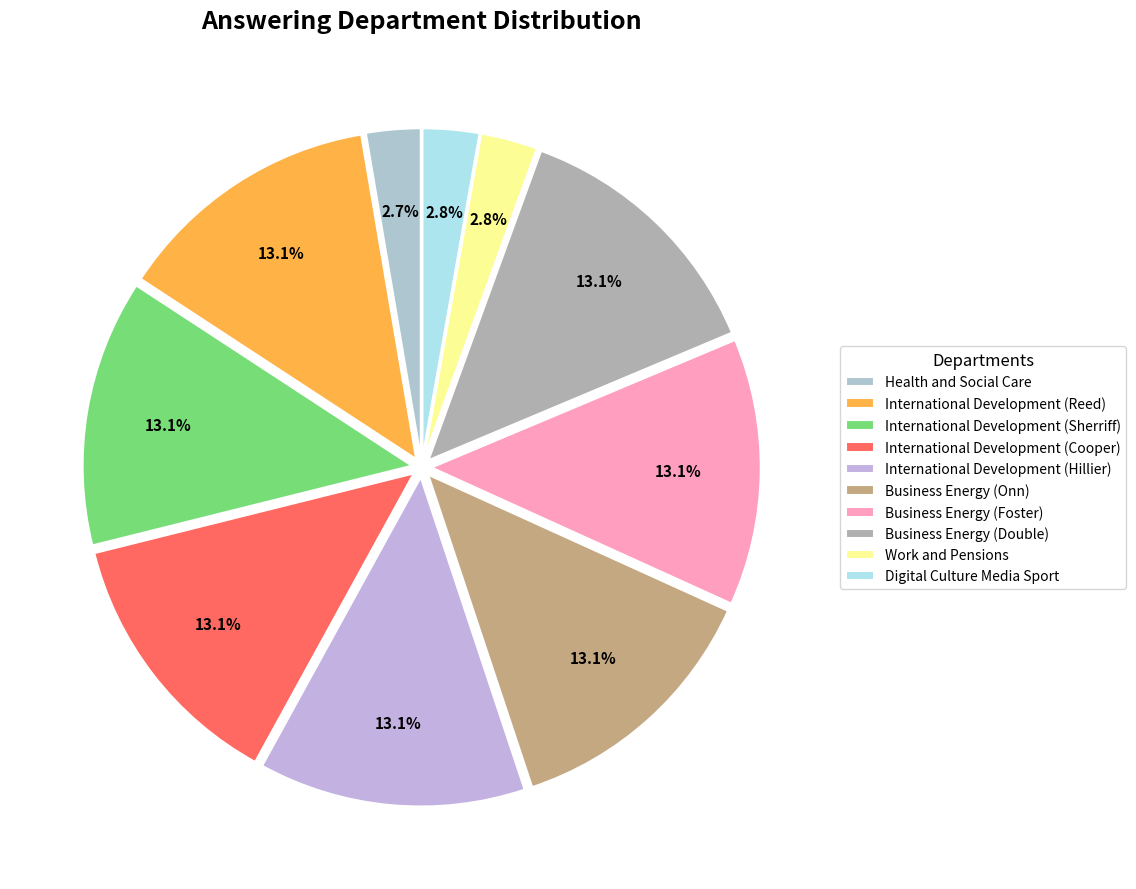

Does International Development (Reed) represent more than half of the total?

No